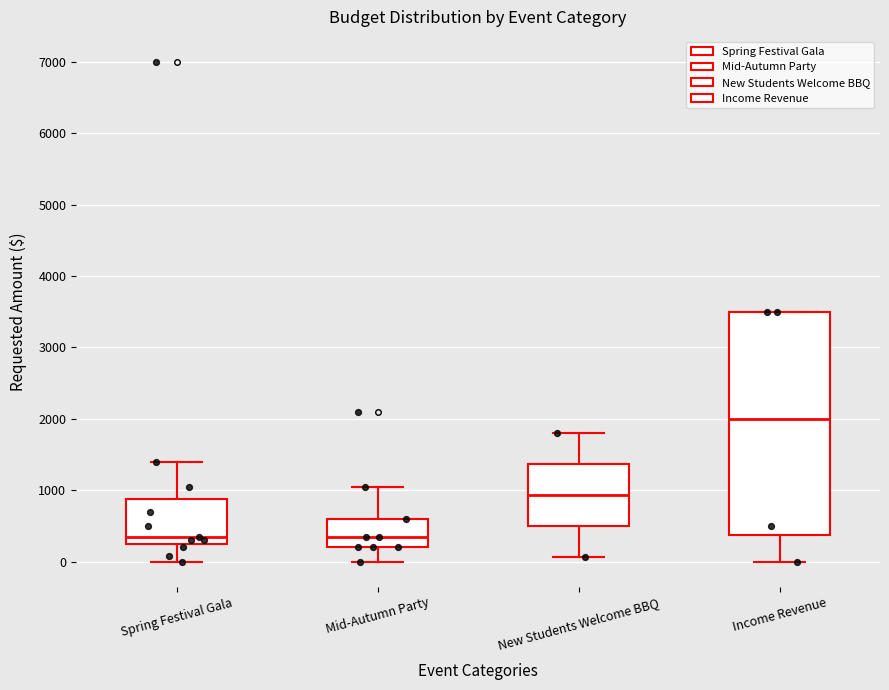

Reading left to right, transcribe this box plot: for each box, give where its median line is, the range the box spans, and where its two whiskers end, as read against the y-axis. The values are not printed on the chart, so give them approximately, as read against the axis.

Spring Festival Gala: median 400, box 300 to 900, whiskers 0 to 1400
Mid-Autumn Party: median 400, box 200 to 600, whiskers 0 to 1100
New Students Welcome BBQ: median 900, box 500 to 1400, whiskers 100 to 1800
Income Revenue: median 2000, box 400 to 3500, whiskers 0 to 3500